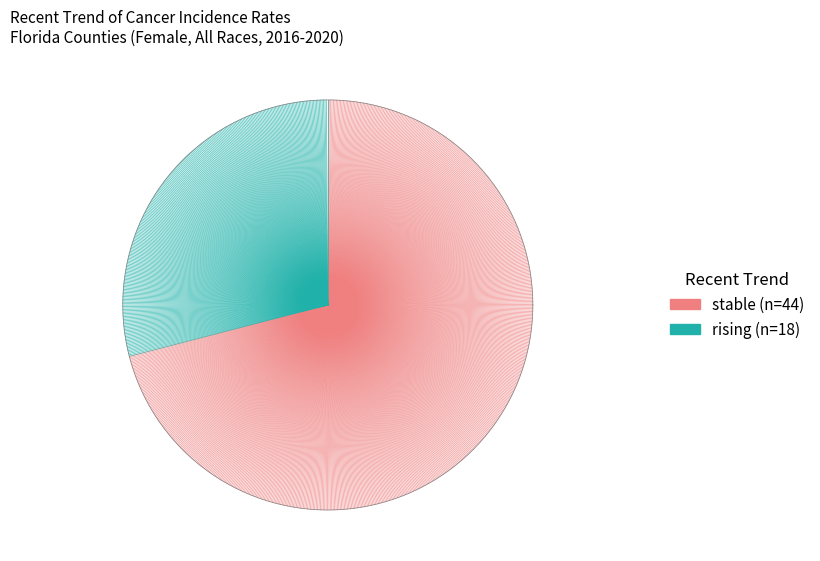

Between rising and stable, which is larger?

stable